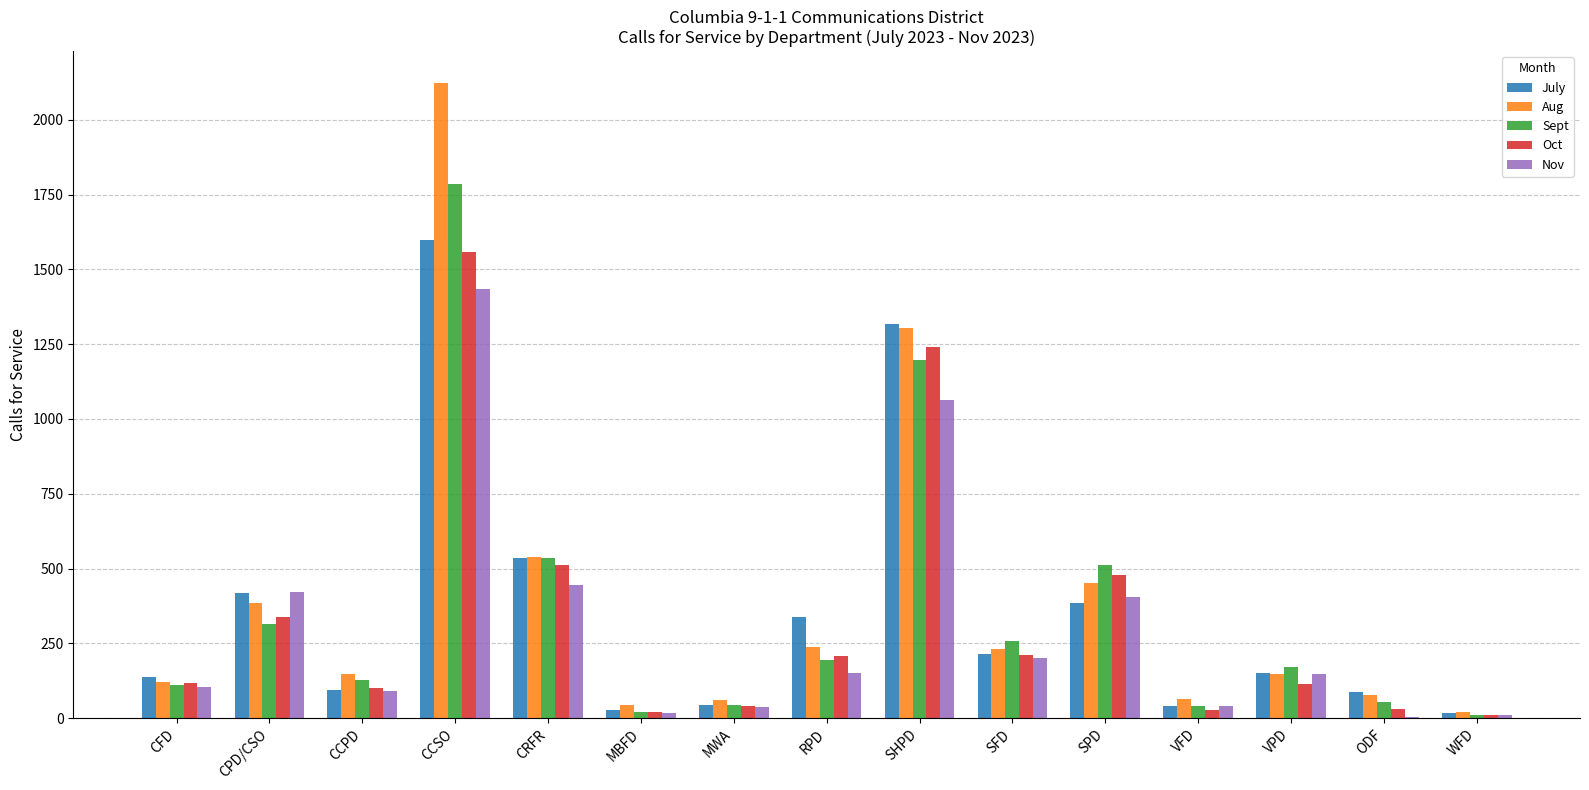

Between VFD and WFD, which series saw the biggest shift?

Aug